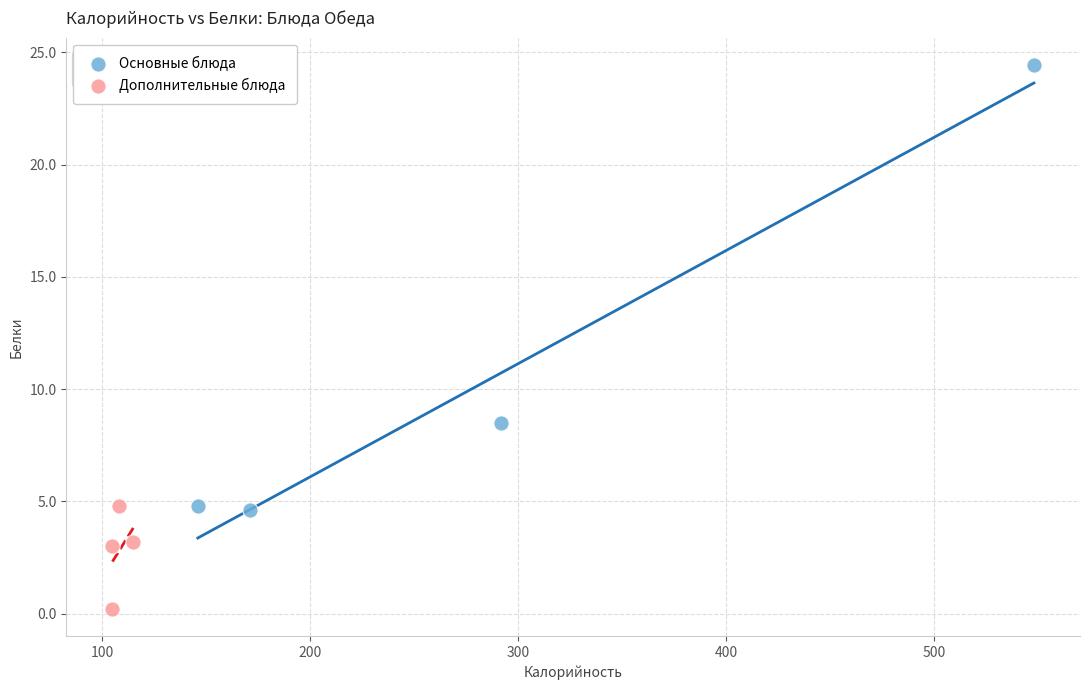

Which series has the largest Y range (max minus min)?

Основные блюда